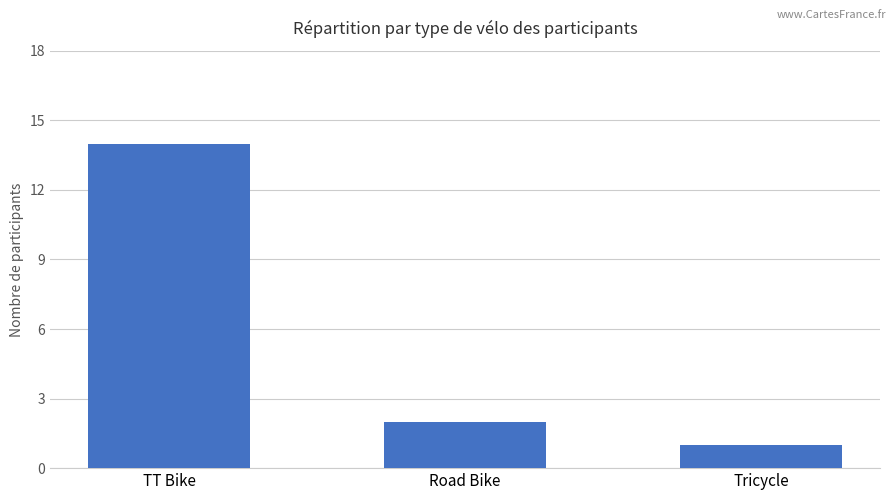

What is the approximate value at Tricycle?

1